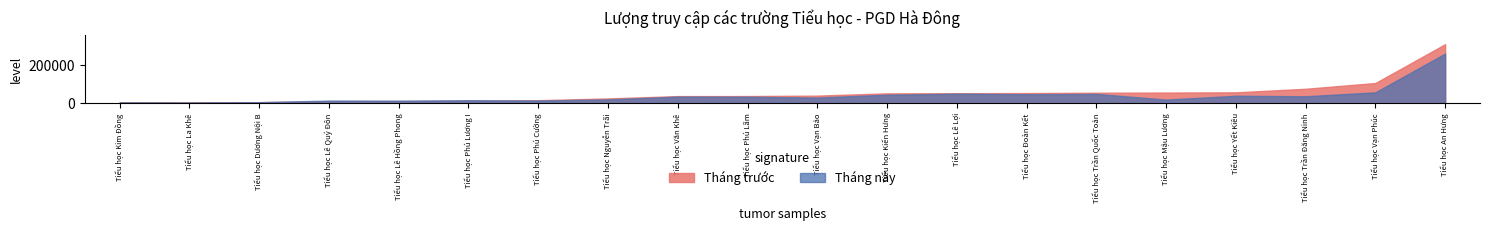

What is the greatest value displayed?

308516